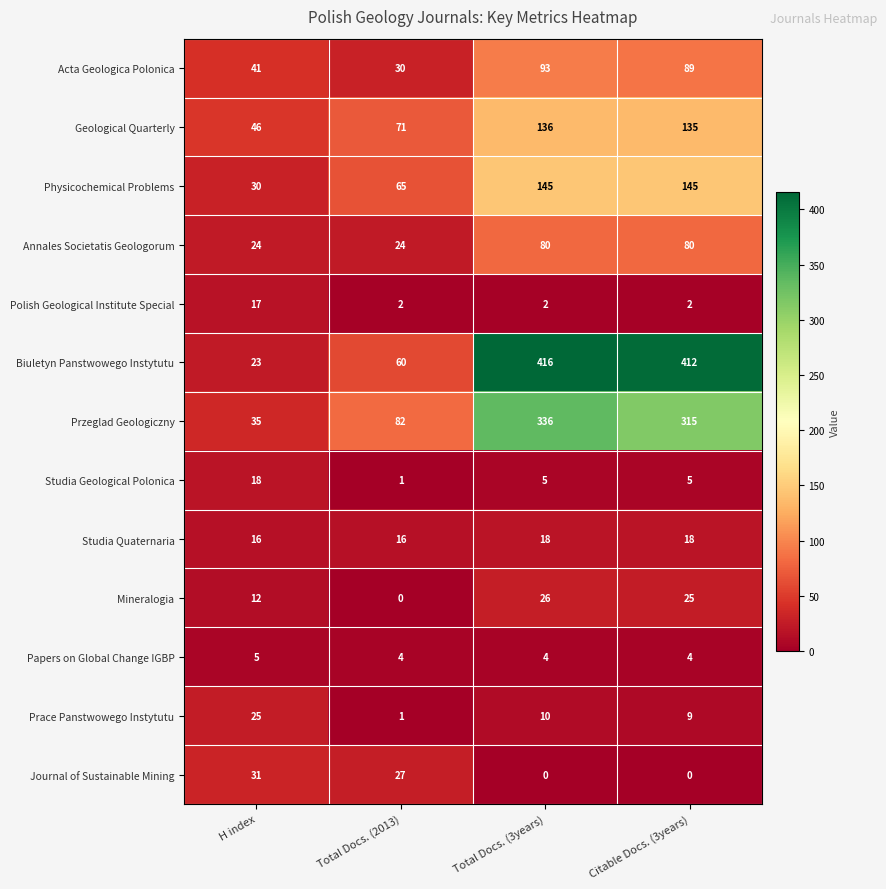

At Total Docs. (3years), list the series in order from smallest to largest.

Journal of Sustainable Mining, Polish Geological Institute Special, Papers on Global Change IGBP, Studia Geological Polonica, Prace Panstwowego Instytutu, Studia Quaternaria, Mineralogia, Annales Societatis Geologorum, Acta Geologica Polonica, Geological Quarterly, Physicochemical Problems, Przeglad Geologiczny, Biuletyn Panstwowego Instytutu